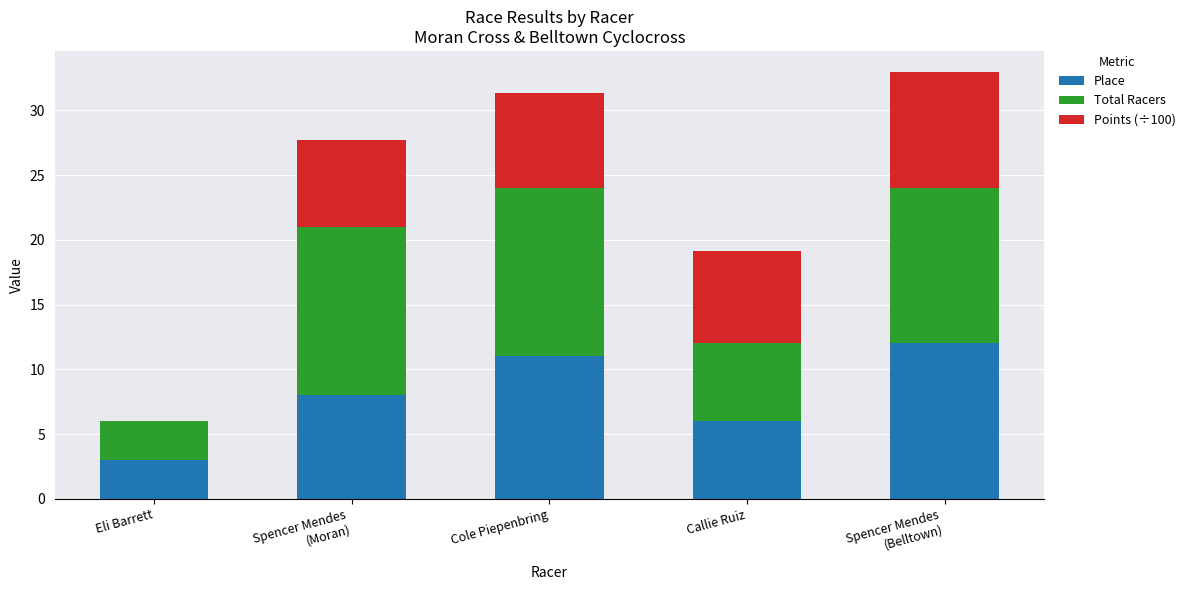

What is the maximum value for Place?

12.0